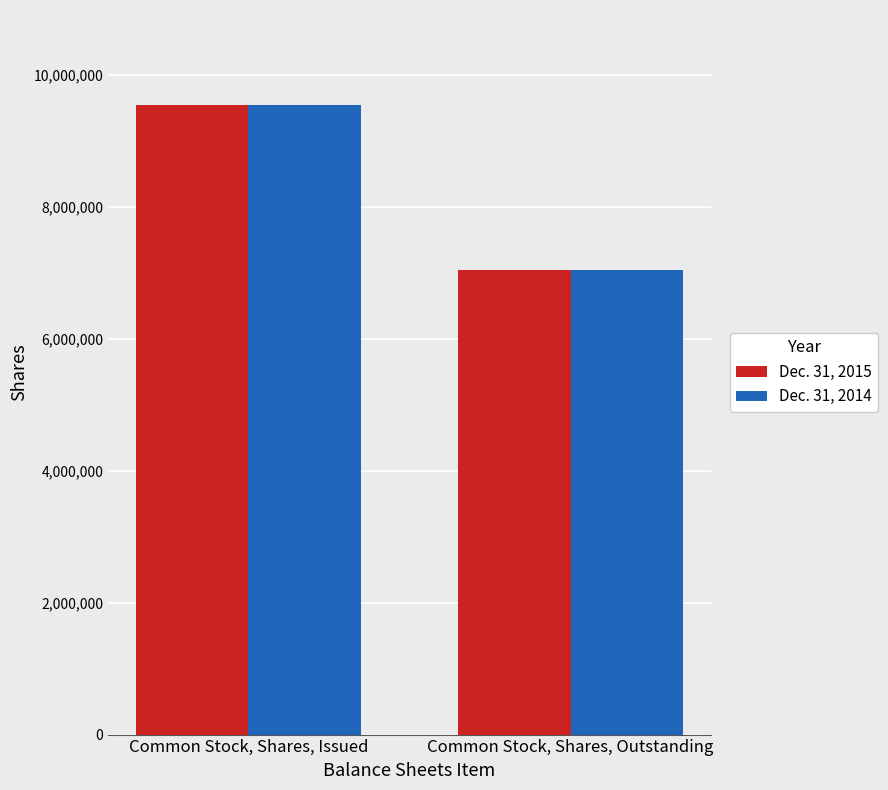

What is the sum of all Dec. 31, 2014 values?

16597779